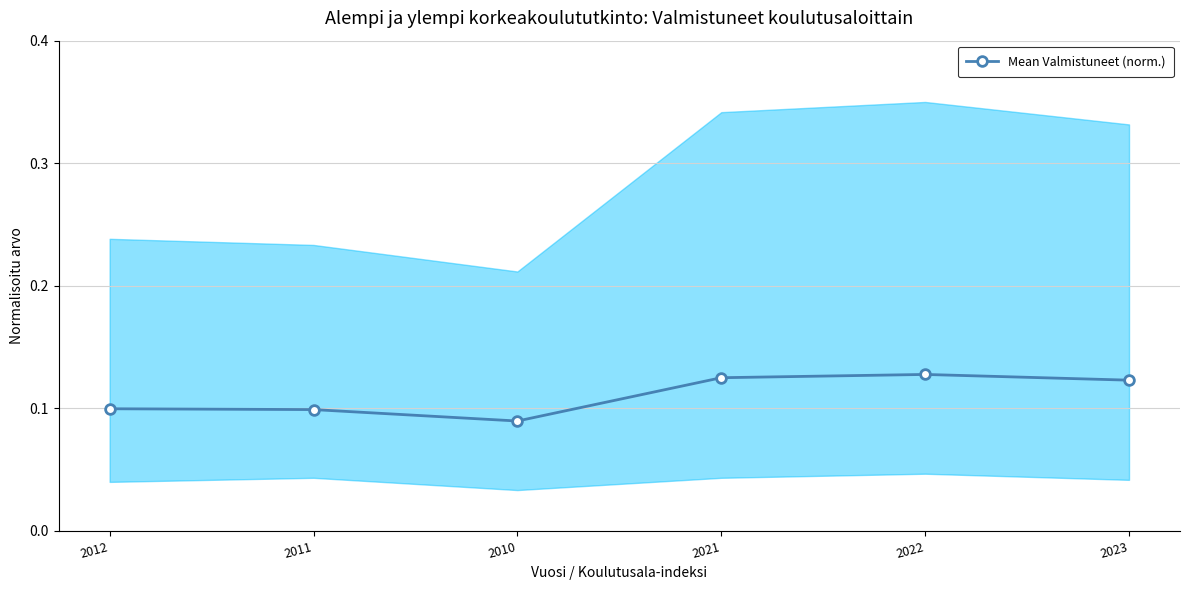

Does the chart have visible grid lines?

Yes